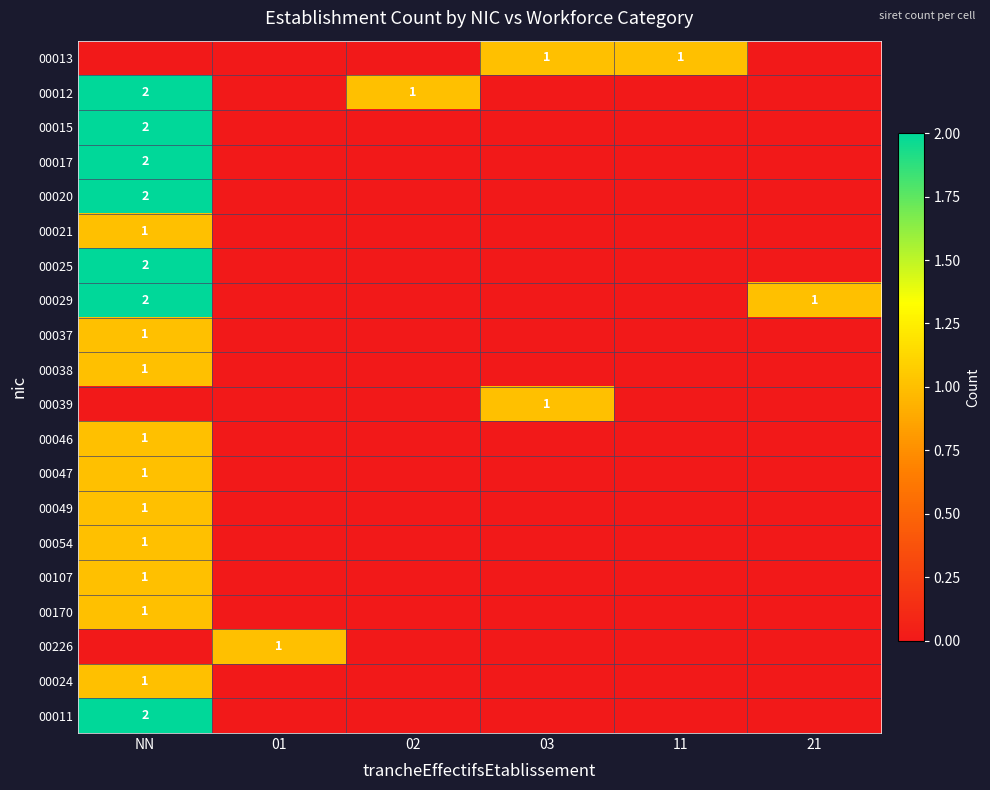

The 00020 series shows 2 at NN. True or false?

True